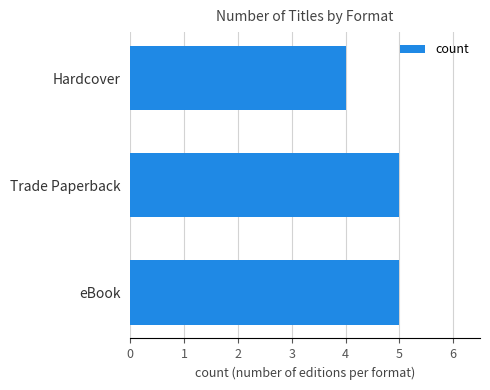

Reading bottom to top, transcribe all the data shown in this chart.

eBook=5	Trade Paperback=5	Hardcover=4